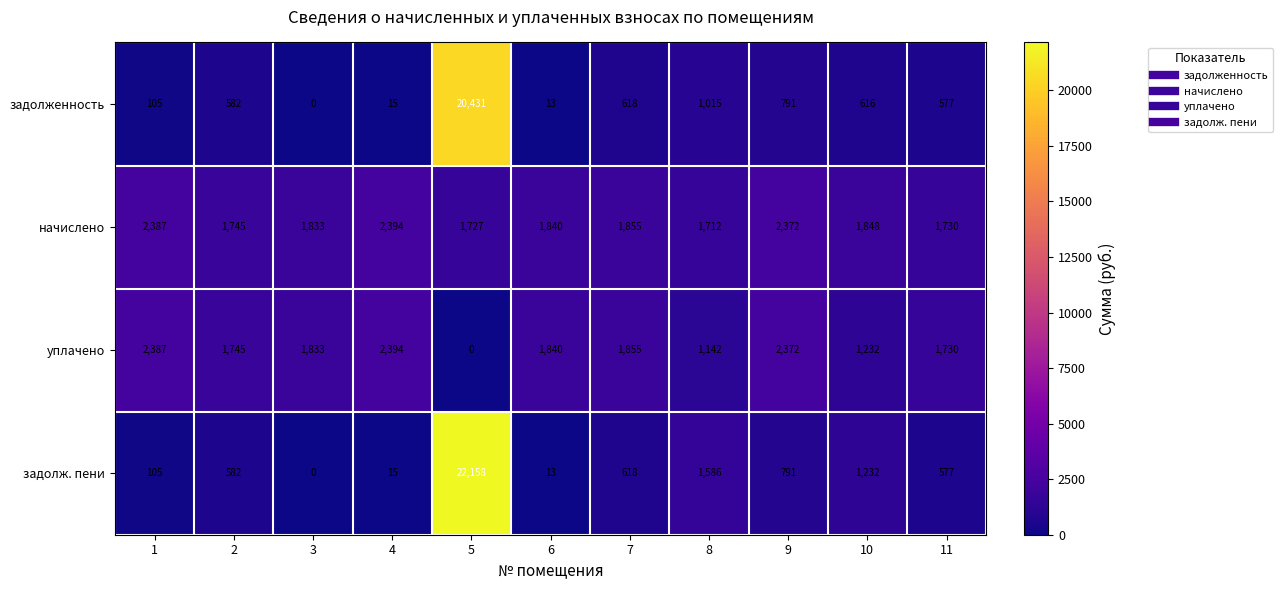

Rank the series by their average value, from highest to lowest.

задолж. пени, задолженность, начислено, уплачено